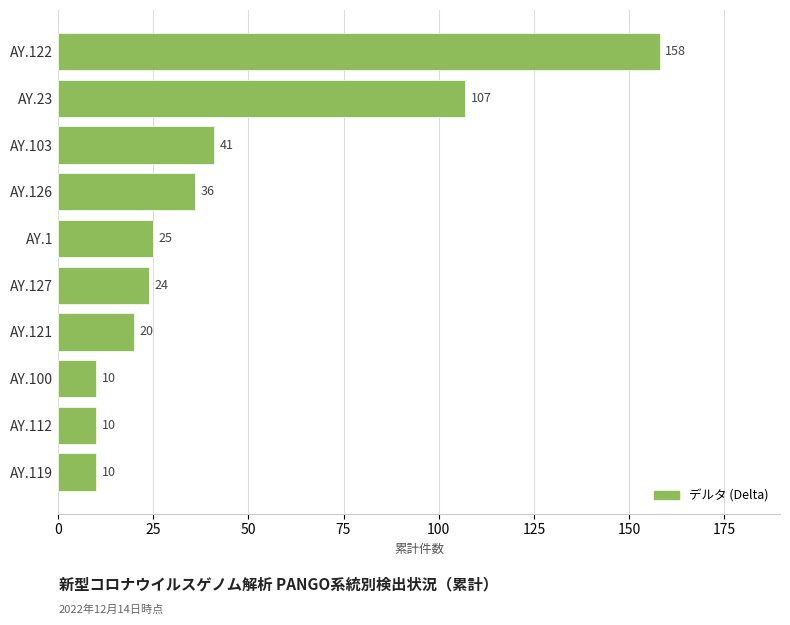

What is the difference between the second highest and minimum values?

97